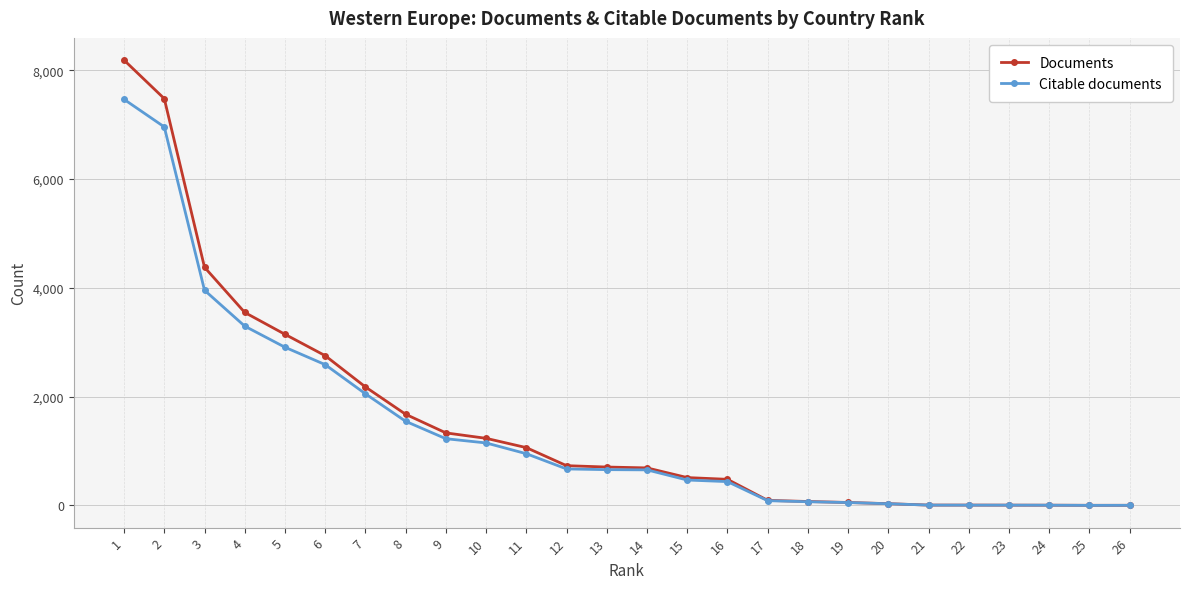

What value does the Documents series have at 11?

1062